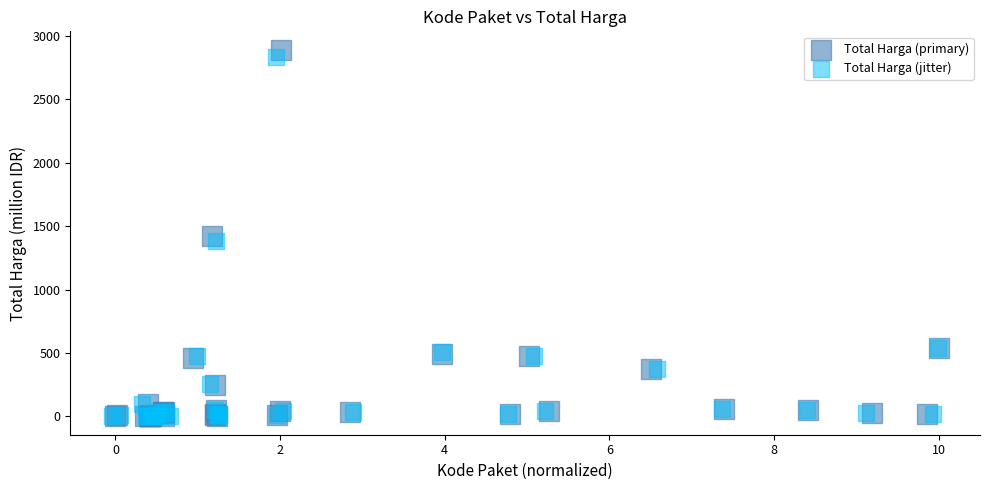

Which series has the largest Y range (max minus min)?

Total Harga (primary)